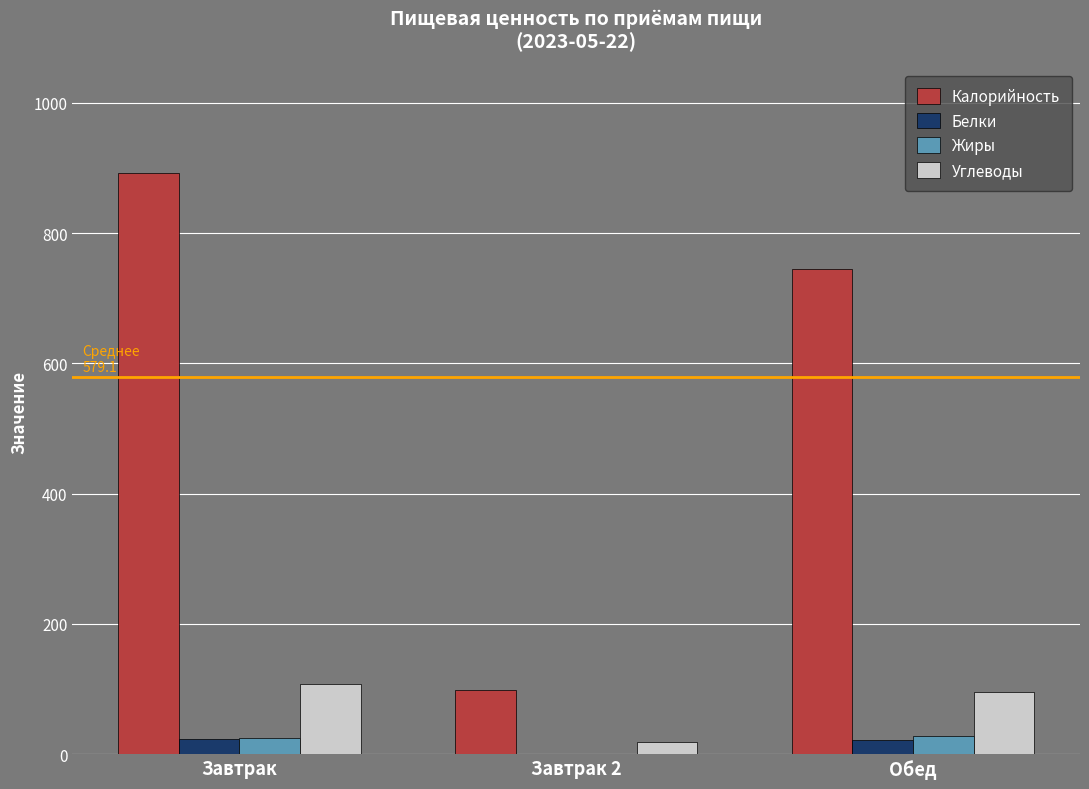

What is the highest value of the Белки series?

22.6